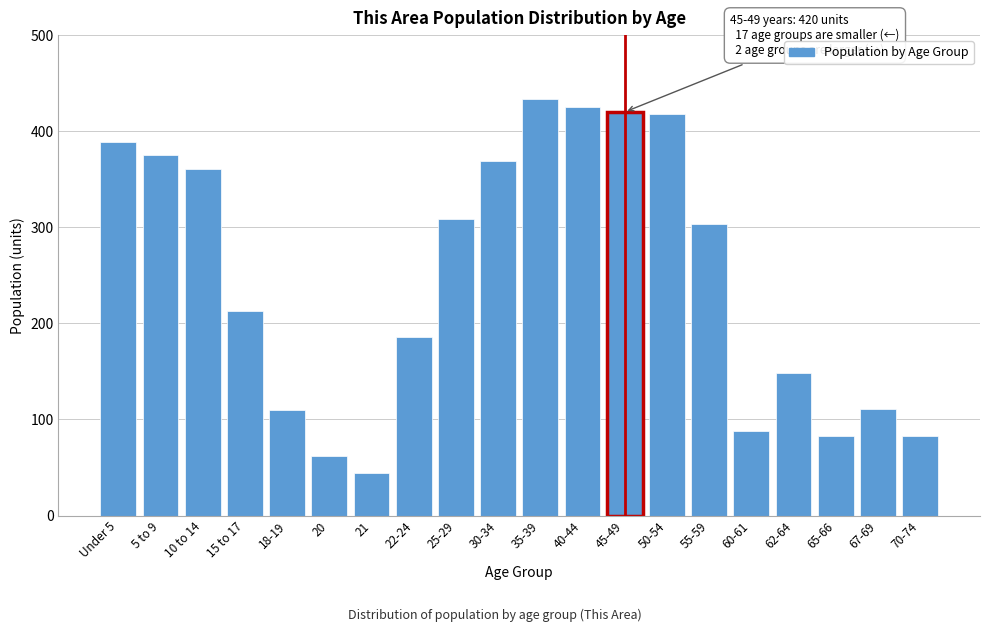

Is it true that the value at 62-64 is 148?

True